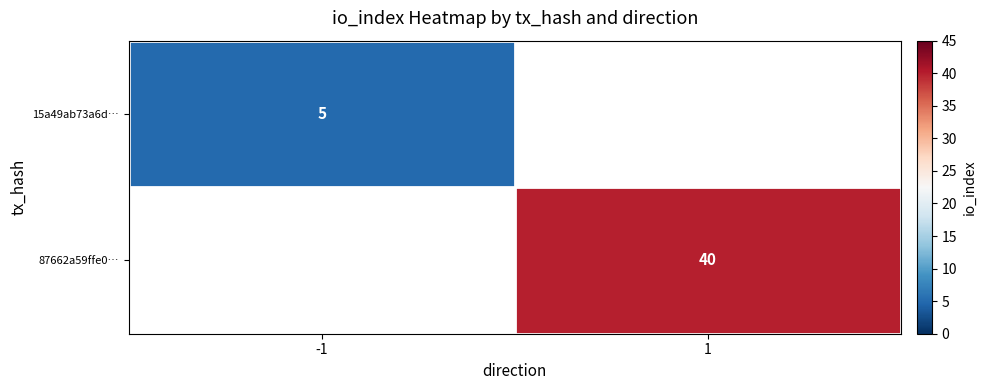

Which has a higher value, -1 or 1?

1